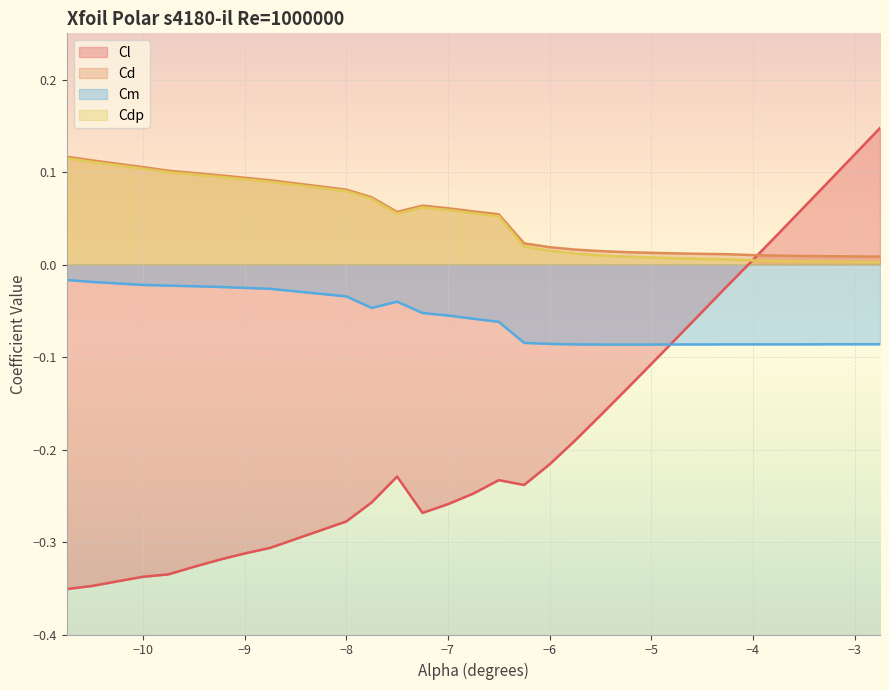

At how many categories does at least one series exceed 0?

30